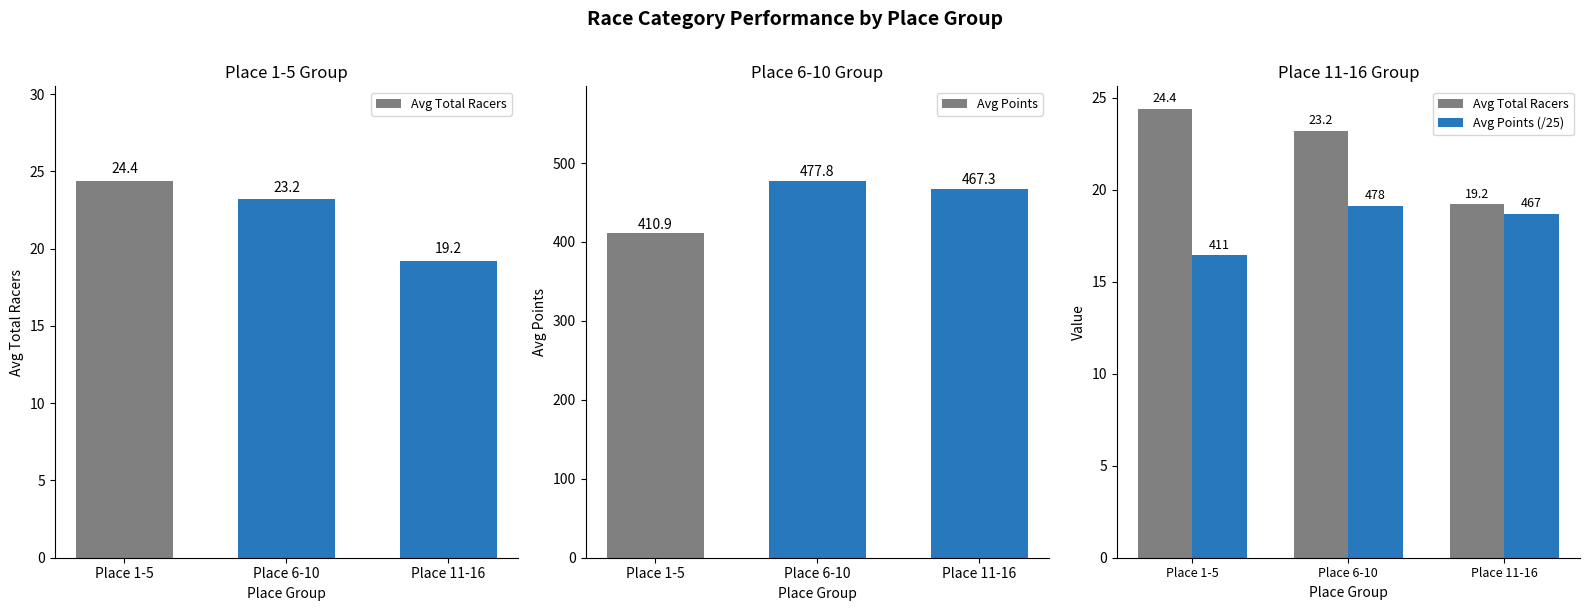

Rank the series by their maximum value, from highest to lowest.

Avg Points, Avg Total Racers, Avg Points (/25)